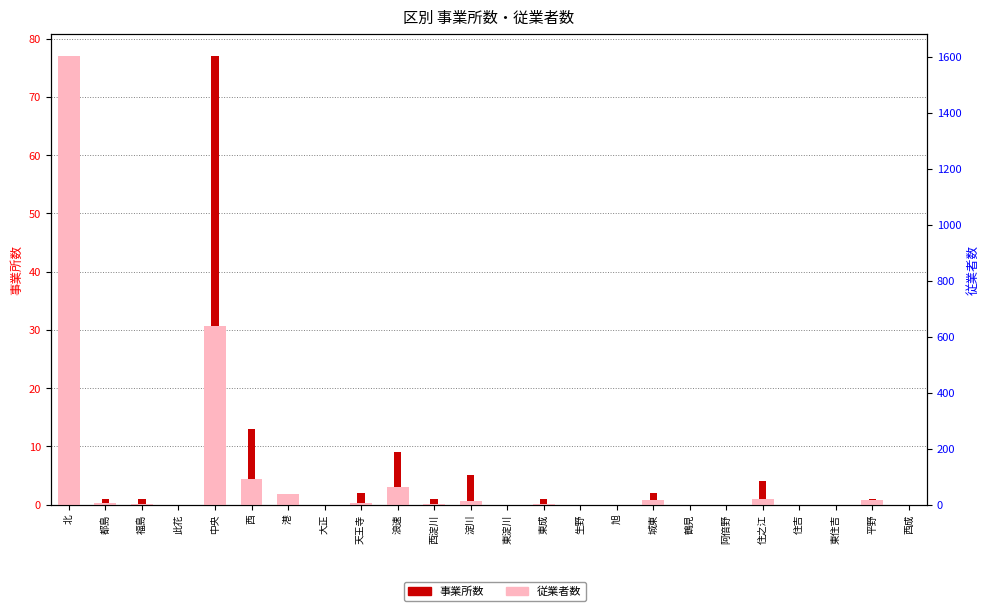

Which series has the largest total across all categories?

従業者数